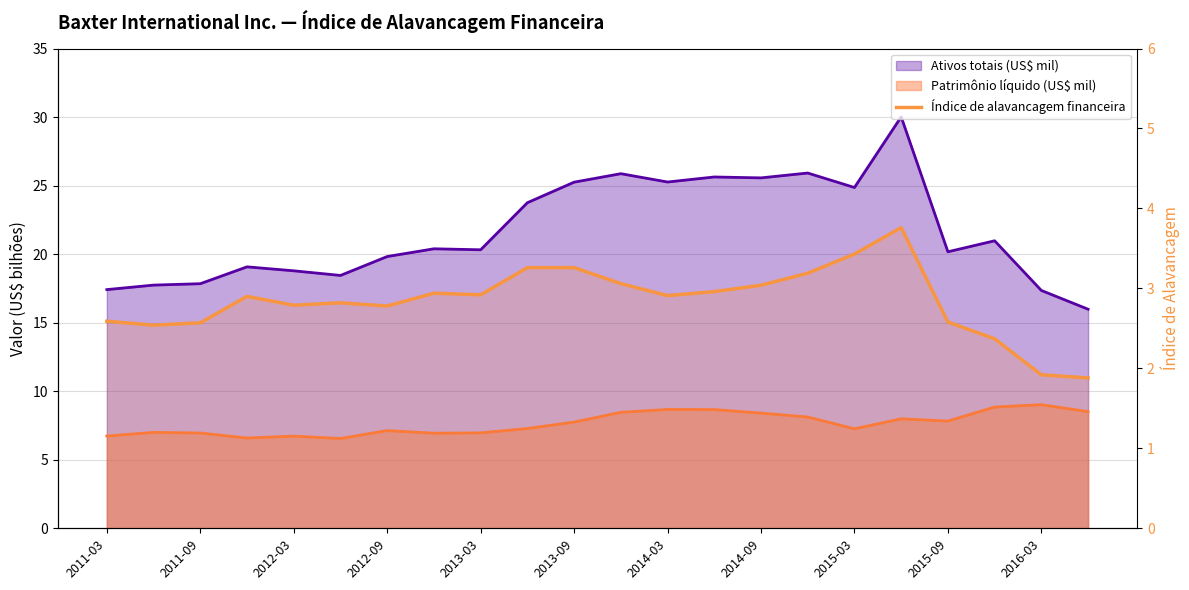

How many data points does each series have?

22